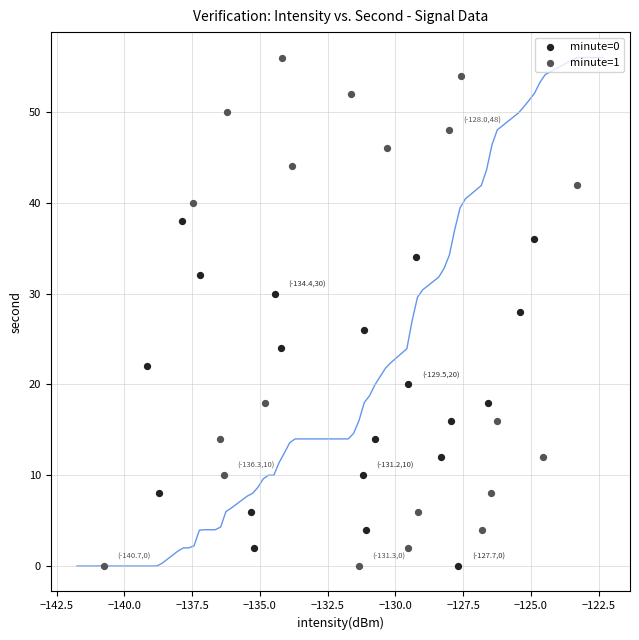

What are all the series names shown in the legend?

minute=0, minute=1